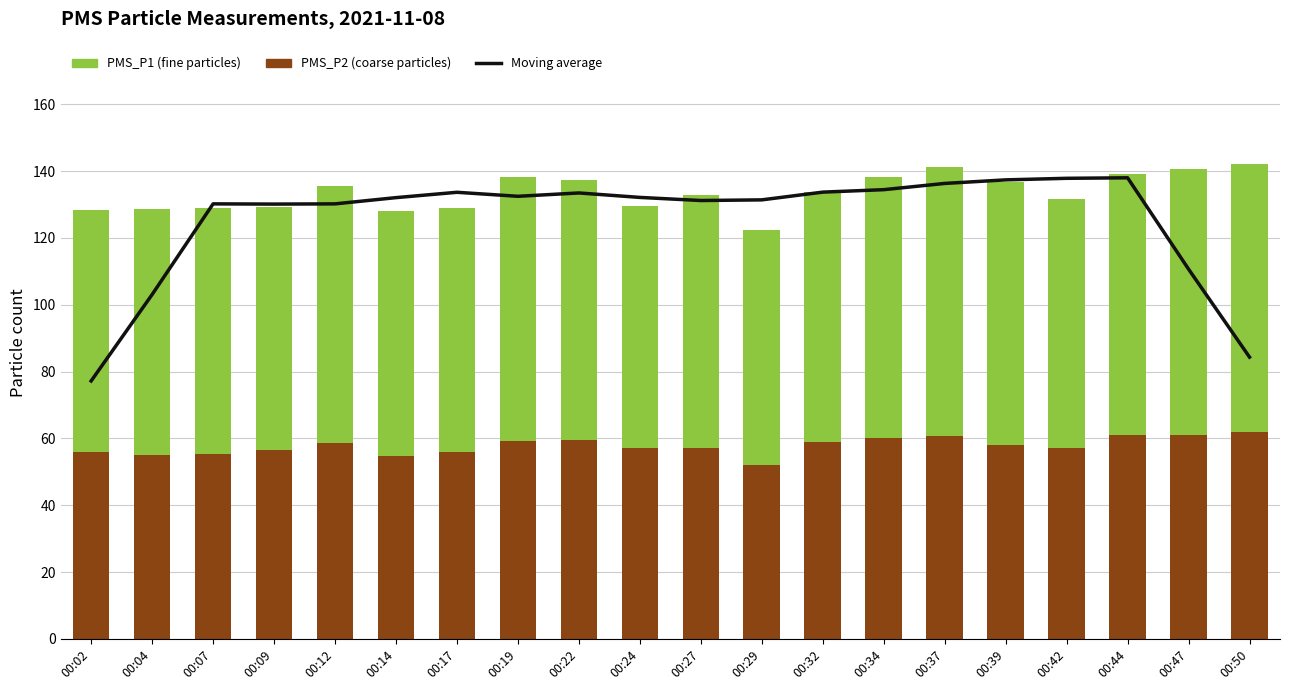

Which label corresponds to the smallest value in the chart?

00:29